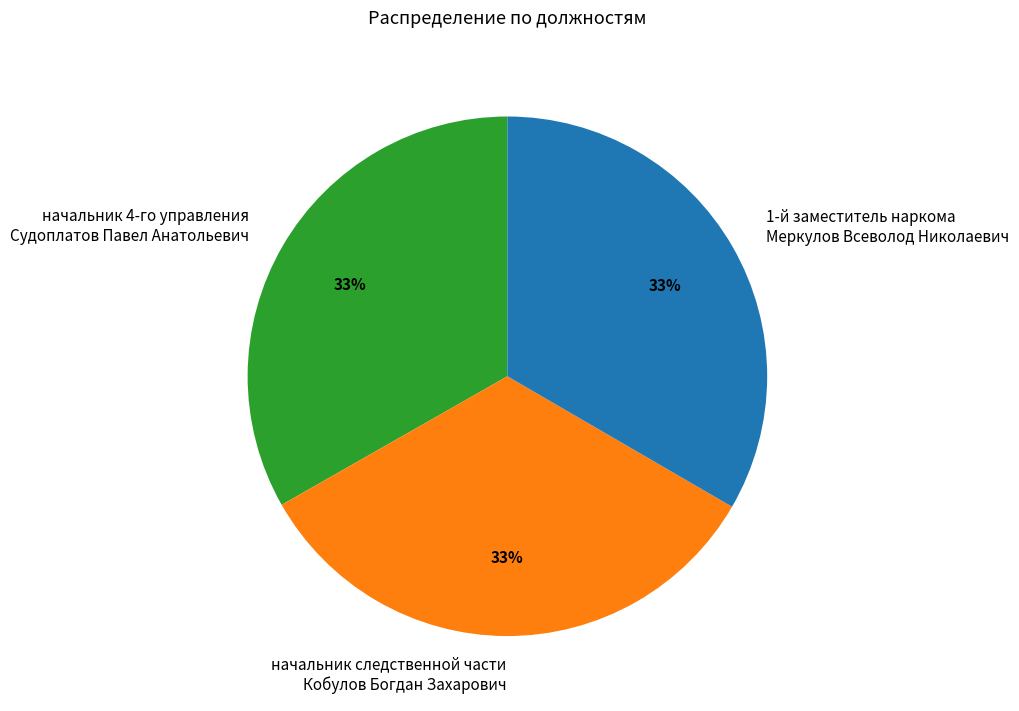

Combined, do начальник следственной части Кобулов Богдан Захарович and начальник 4-го управления Судоплатов Павел Анатольевич account for over 50%?

Yes